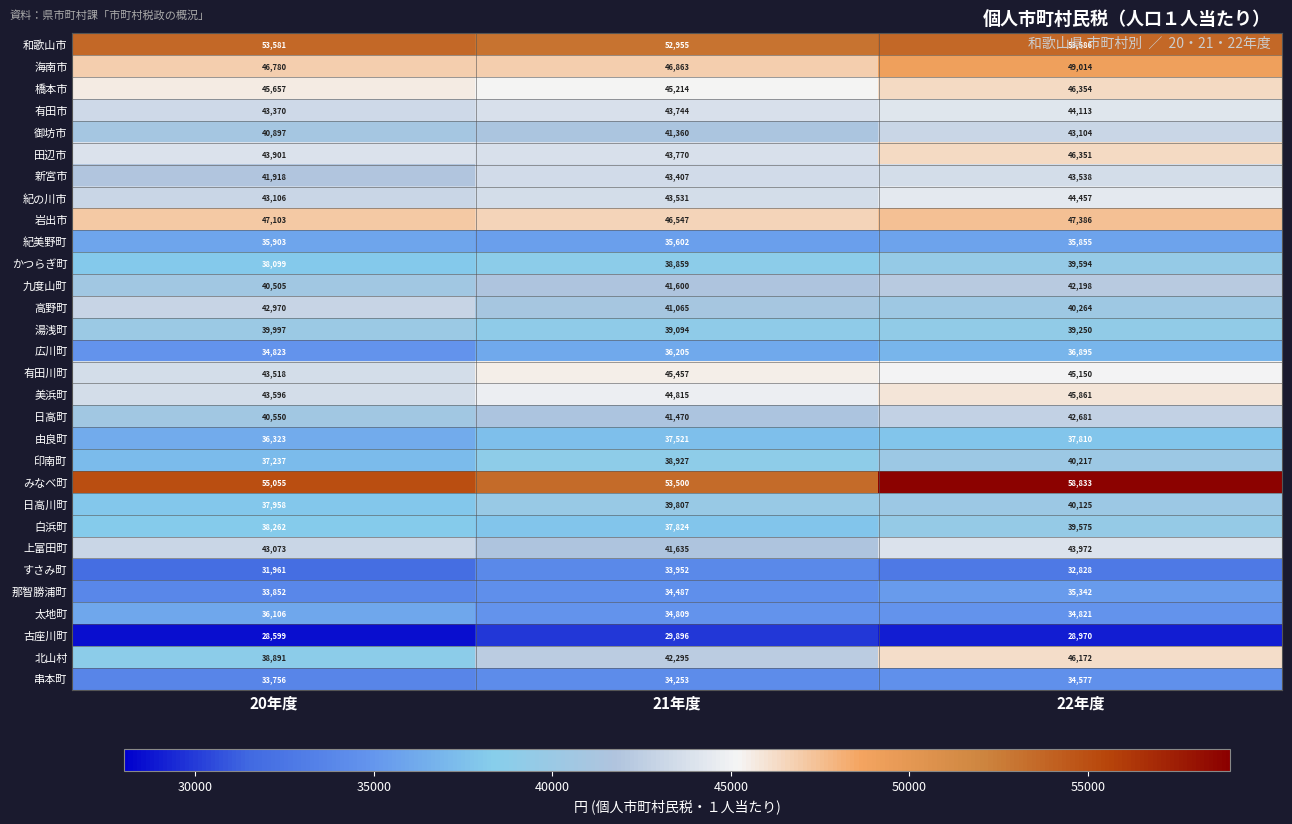

What is the approximate value of かつらぎ町 at 21年度, to the nearest 100?

38900